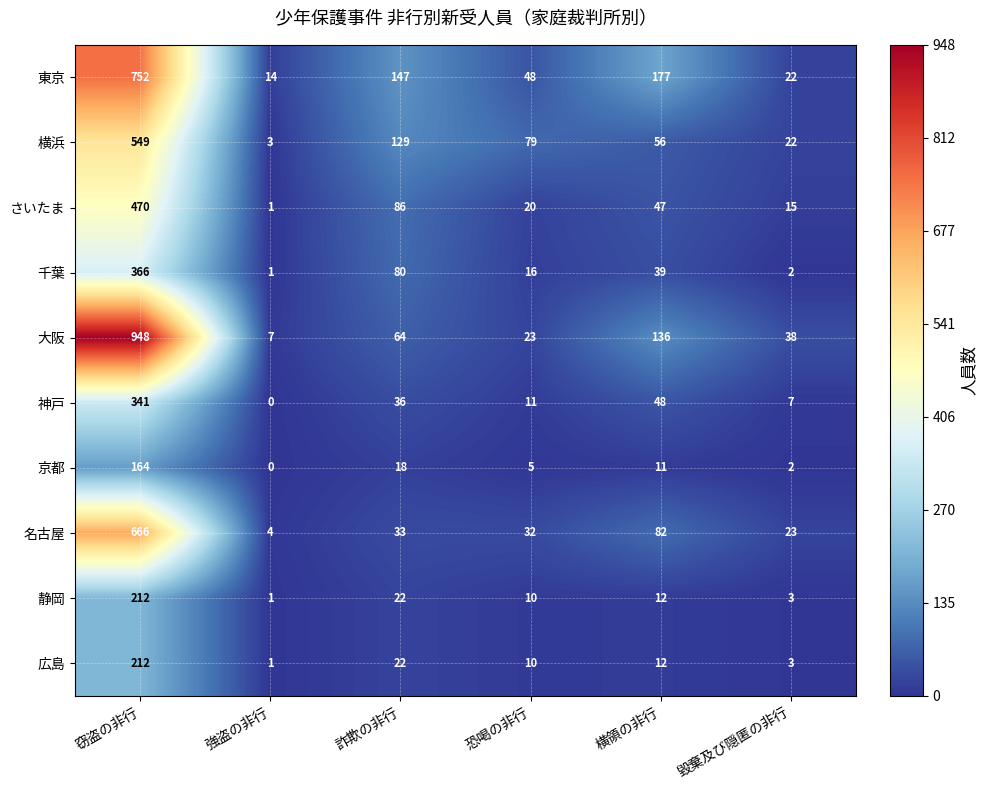

At which label is 広島 closest to 106?

詐欺の非行